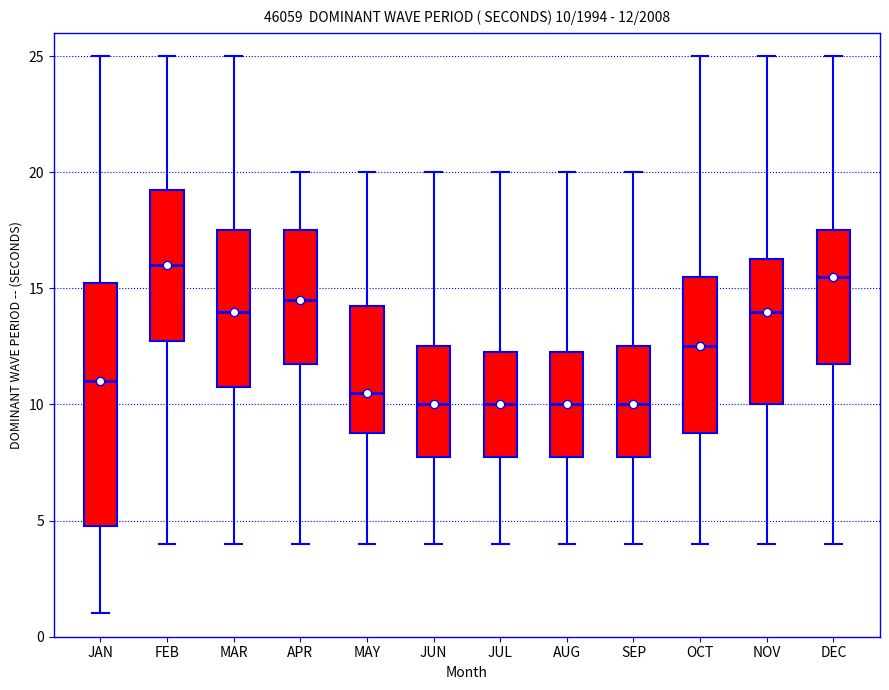

Comparing the boxes themselves (not the whiskers), which one is the tallest?

JAN